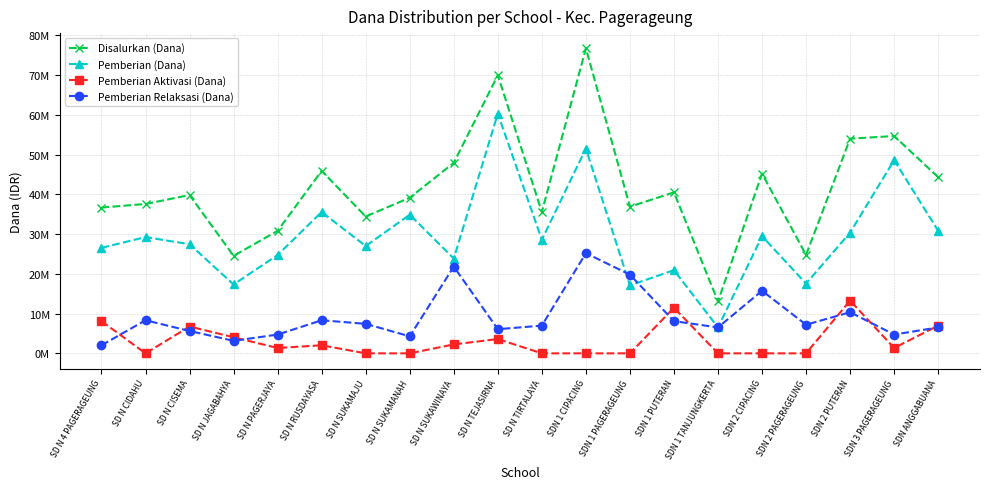

How many times do Pemberian Relaksasi (Dana) and Pemberian Aktivasi (Dana) cross each other?

8